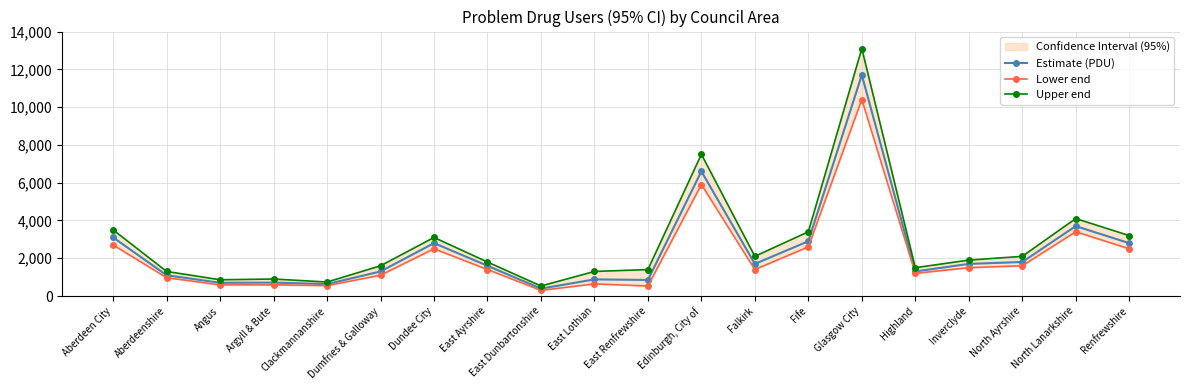

In Lower end, how many points are lower than both neighbors (excluding endpoints)?

5